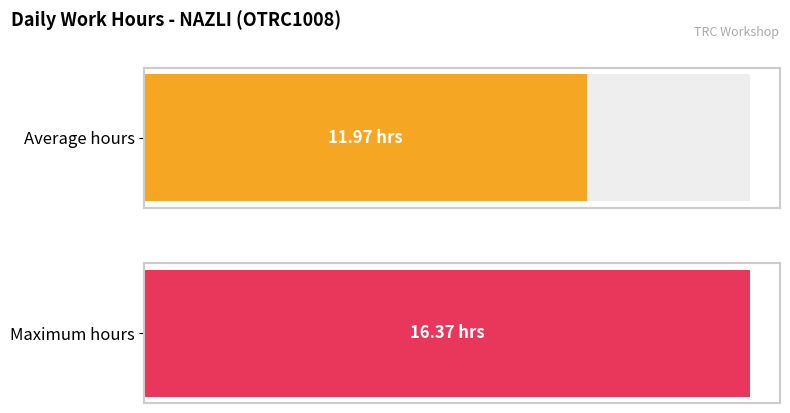

What is the difference between the maximum and second lowest values?

16.4